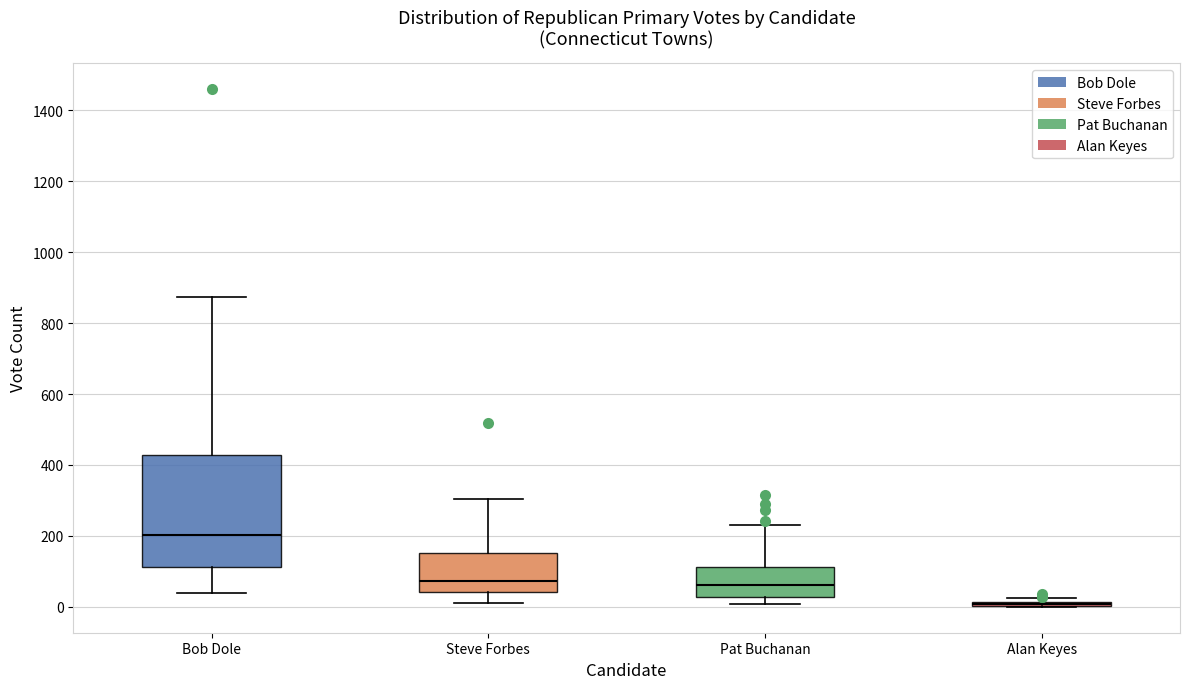

Reading left to right, transcribe this box plot: for each box, give where its median line is, the range the box spans, and where its two whiskers end, as read against the y-axis. The values are not printed on the chart, so give them approximately, as read against the axis.

Bob Dole: median 200, box 120 to 420, whiskers 40 to 880
Steve Forbes: median 80, box 40 to 160, whiskers 20 to 300
Pat Buchanan: median 60, box 20 to 120, whiskers 0 to 240
Alan Keyes: box collapsed to a line at 0, whiskers 0 to 20